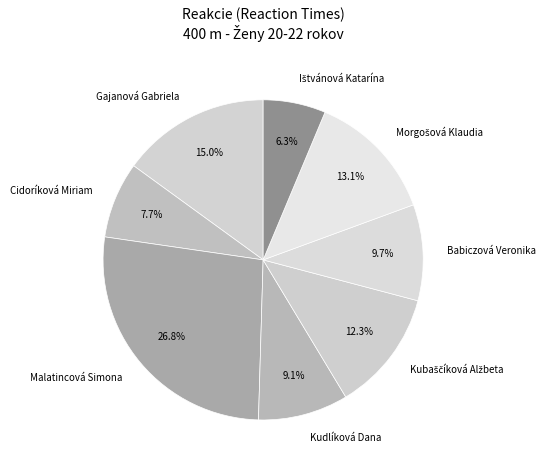

How many slices are in this pie chart?

8